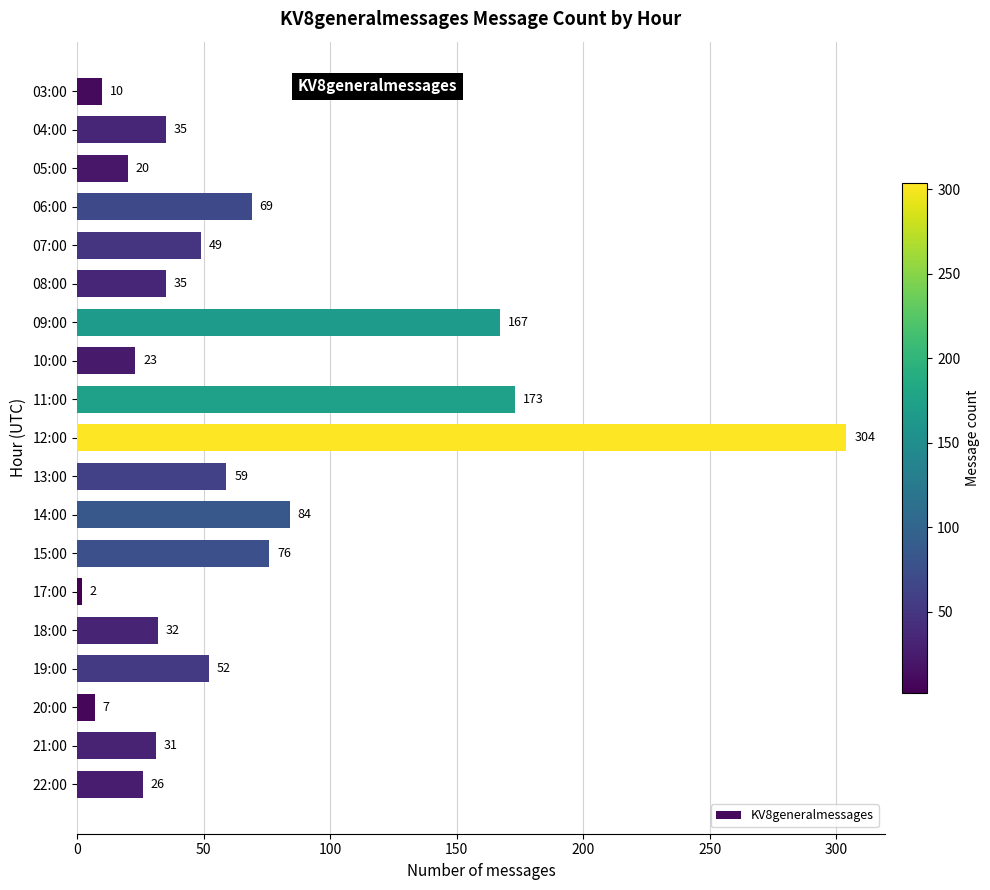

True or false: the data shows 74 at 07:00.

False